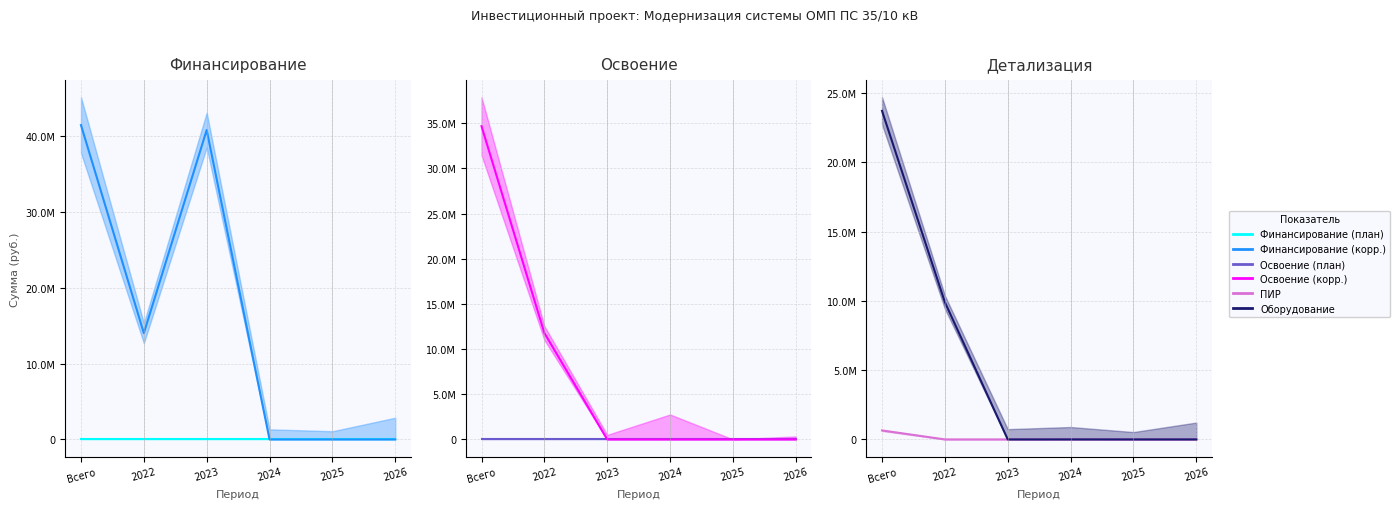

True or false: Оборудование and Освоение (план) cross at least once.

False